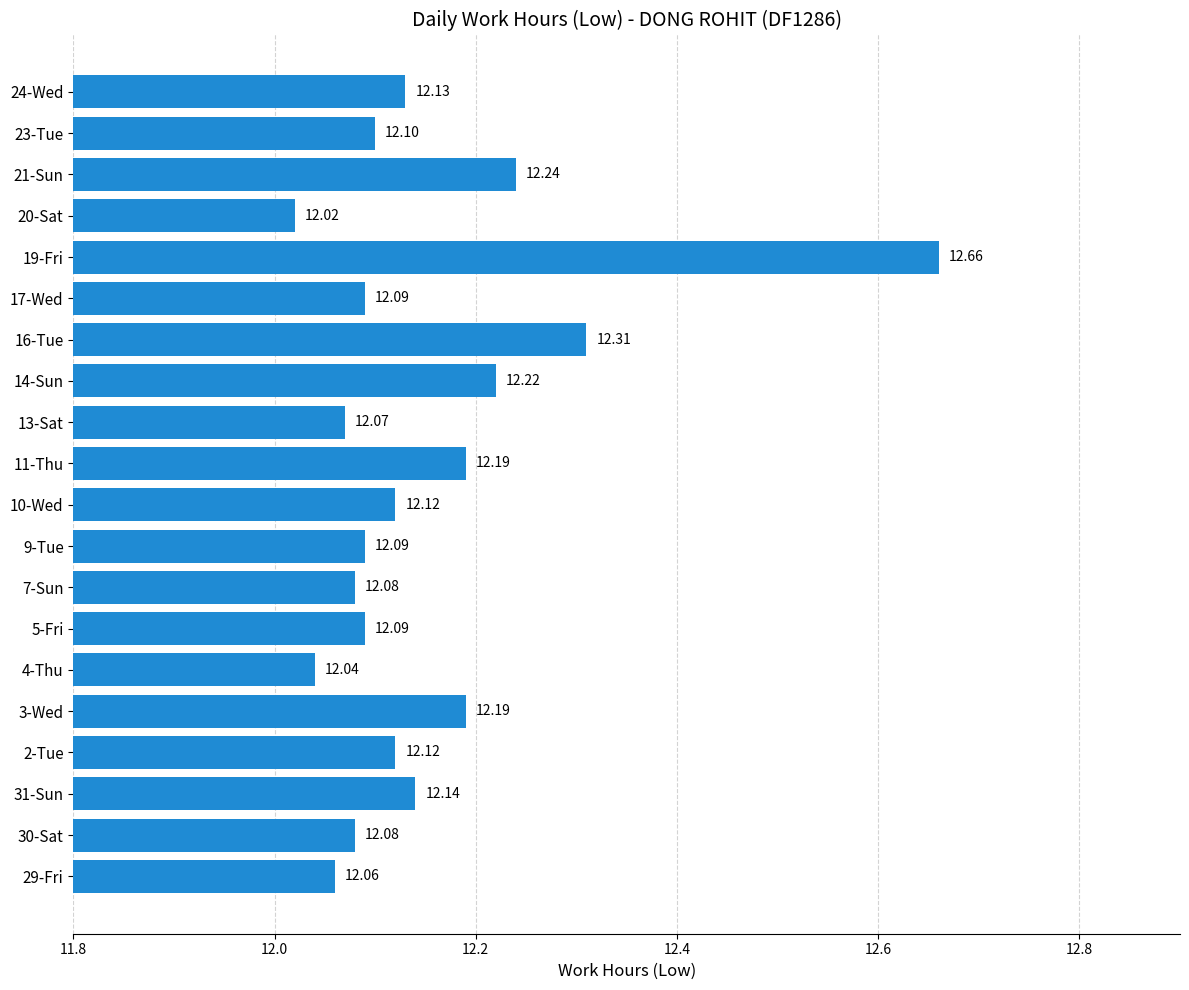

What is the difference between the maximum and minimum values?

0.6